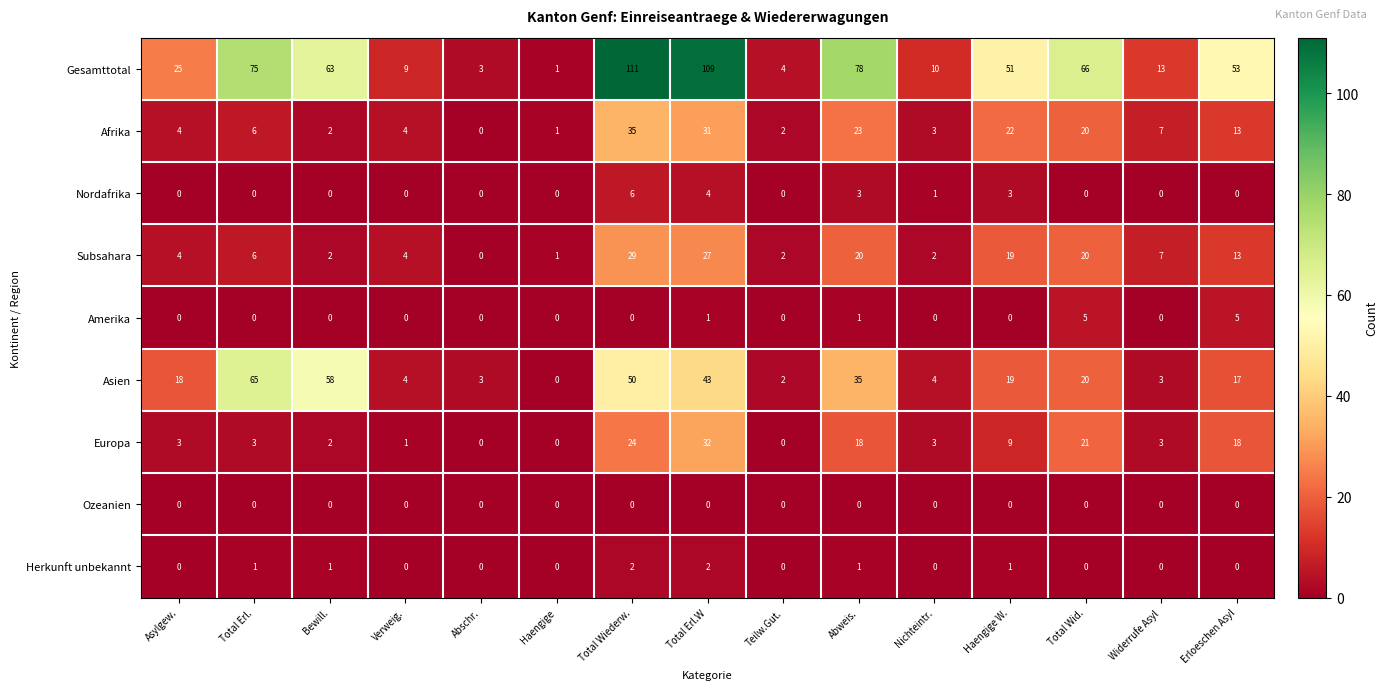

What is the approximate value of Europa at Abweis., to the nearest 10?

20